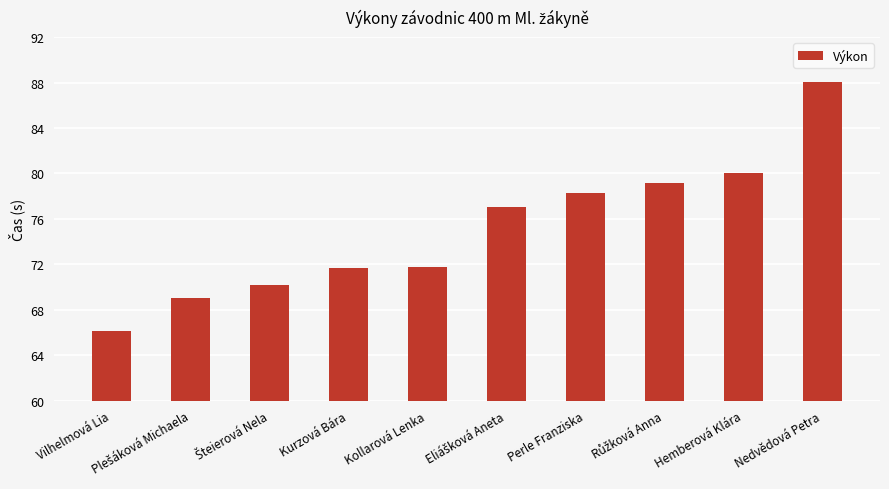

Which has a higher value, Vilhelmová Lia or Kollarová Lenka?

Kollarová Lenka